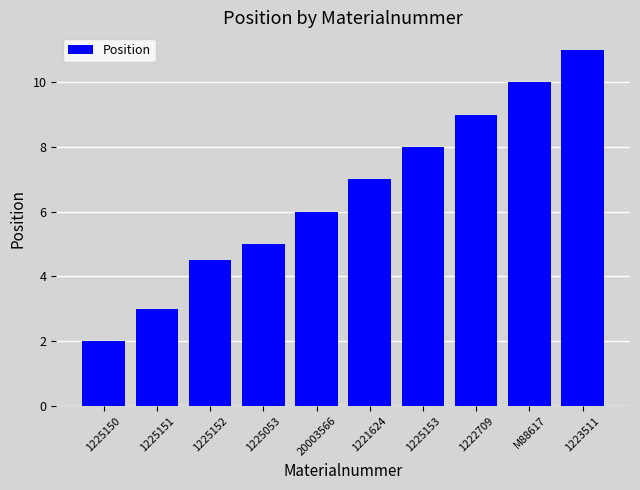

List the labels in order of value, smallest first.

1225150, 1225151, 1225152, 1225053, 20003566, 1221624, 1225153, 1222709, M88617, 1223511